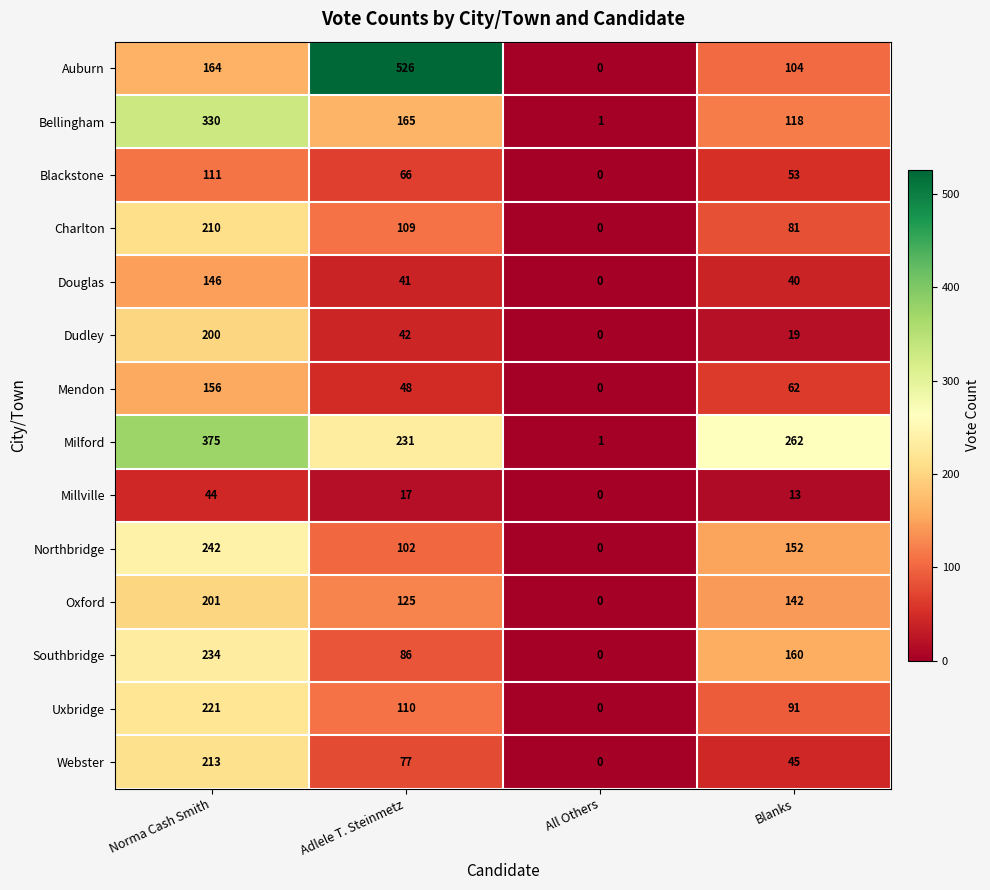

What is the sum of the Dudley values at Norma Cash Smith and All Others?

200